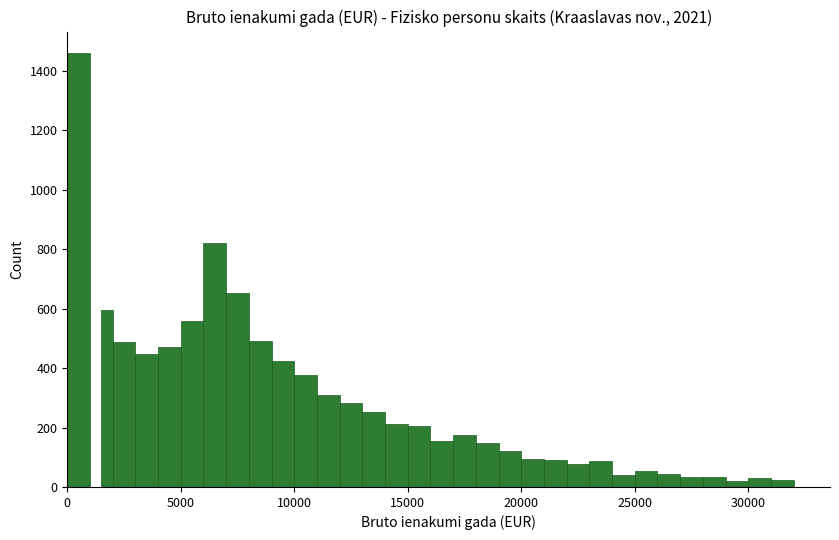

Around what value on the x-axis is the tallest bar? Give the approximate position of its centre, as read against the axis.

500